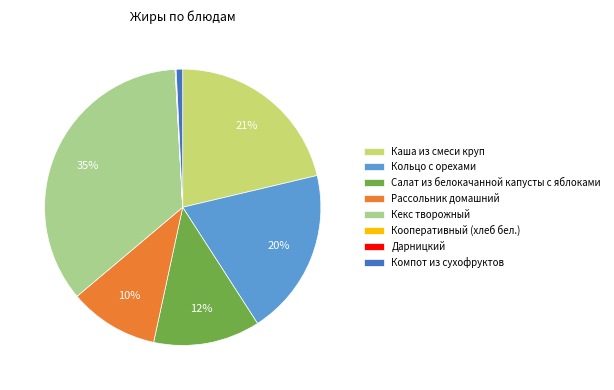

Is there a majority slice in this chart?

No